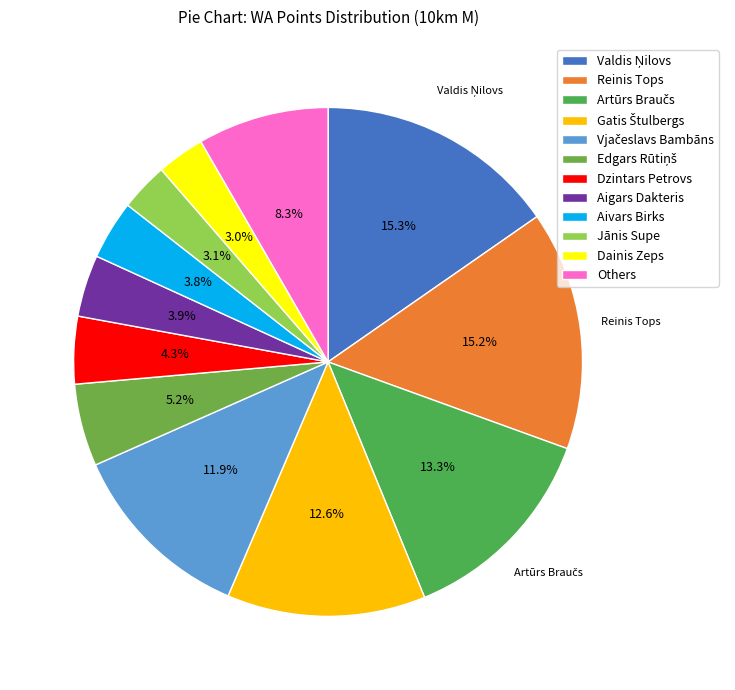

Is there a majority slice in this chart?

No